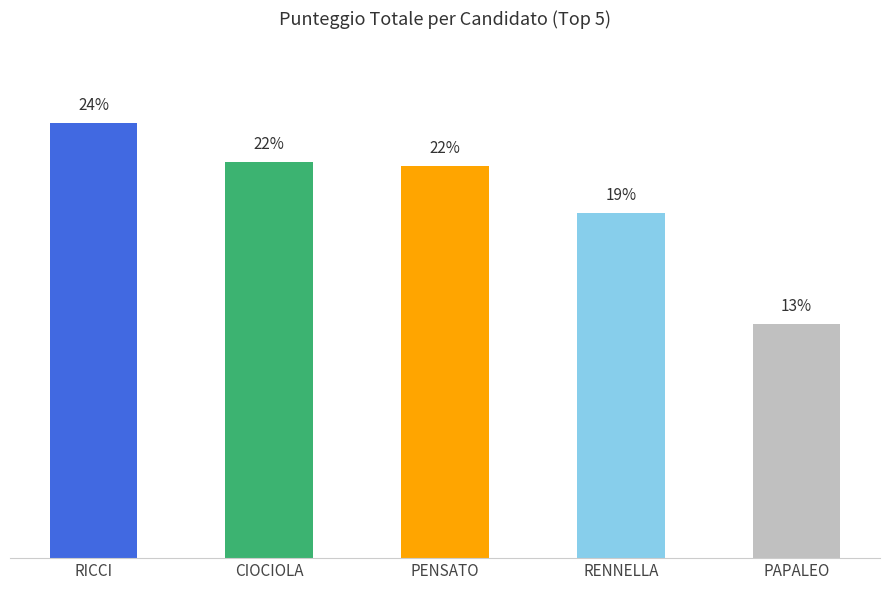

What is the label of the 1st bar from the right?

PAPALEO